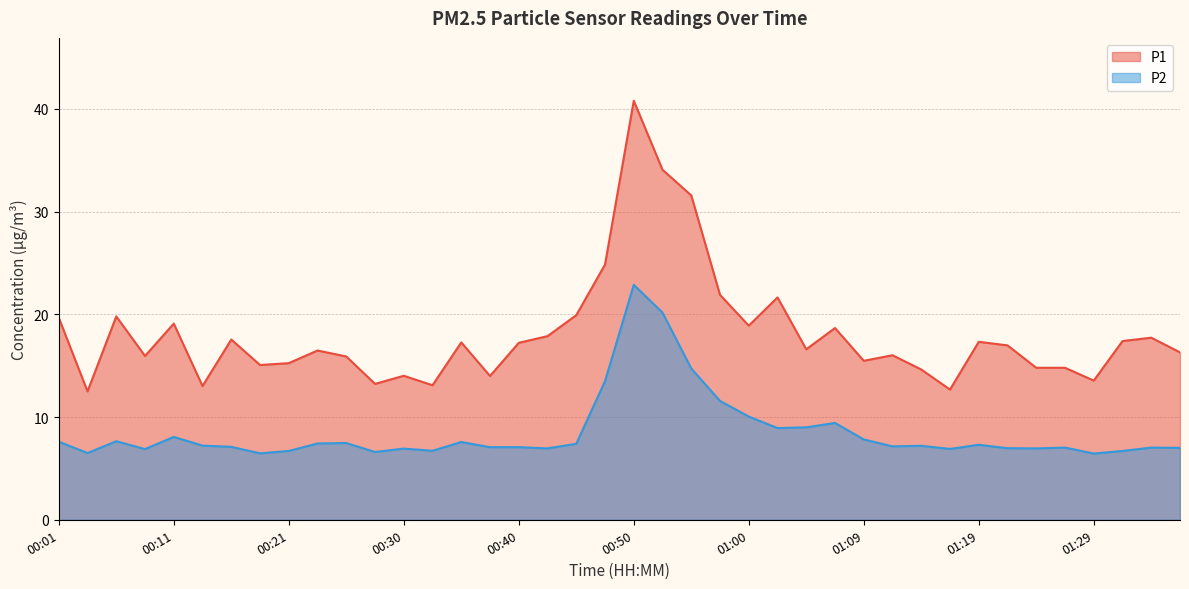

How many categories are shown in the chart?

40